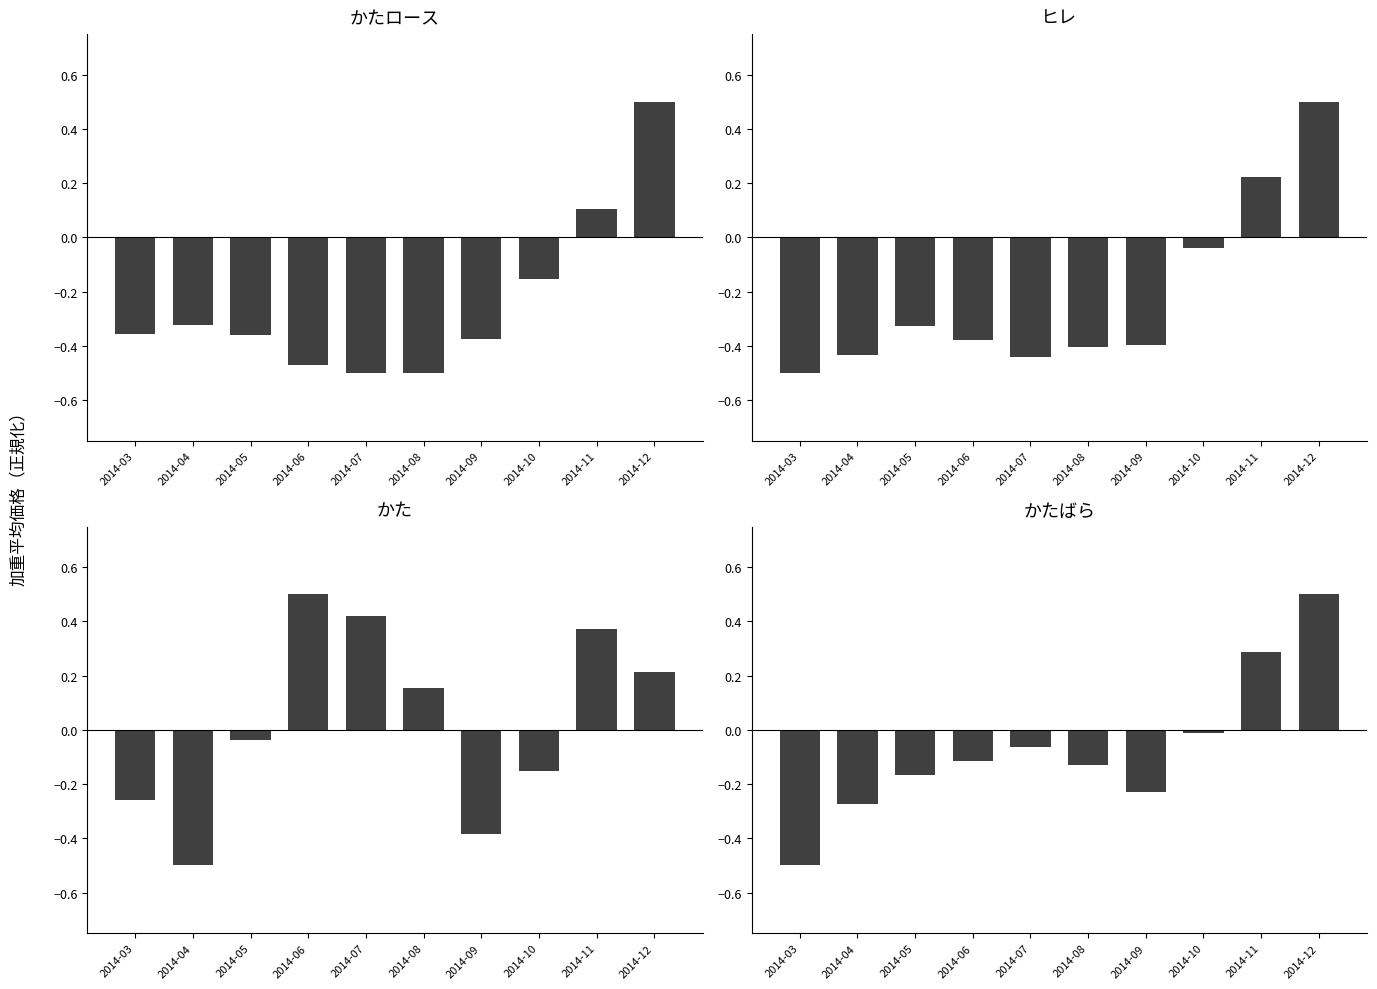

What is the highest value of the ヒレ加重平均 series?

0.5